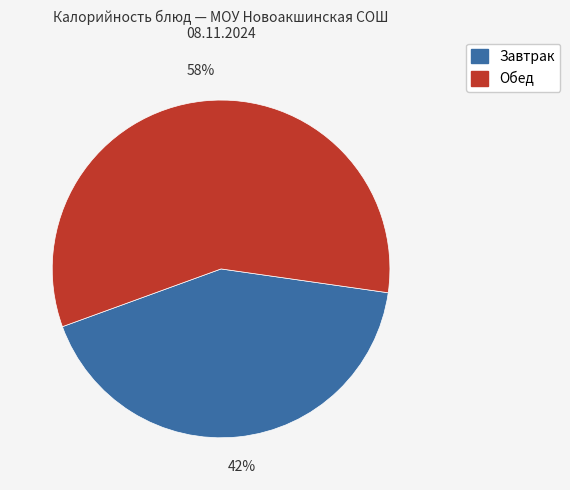

To the nearest percent, what is the average slice percentage?

50%